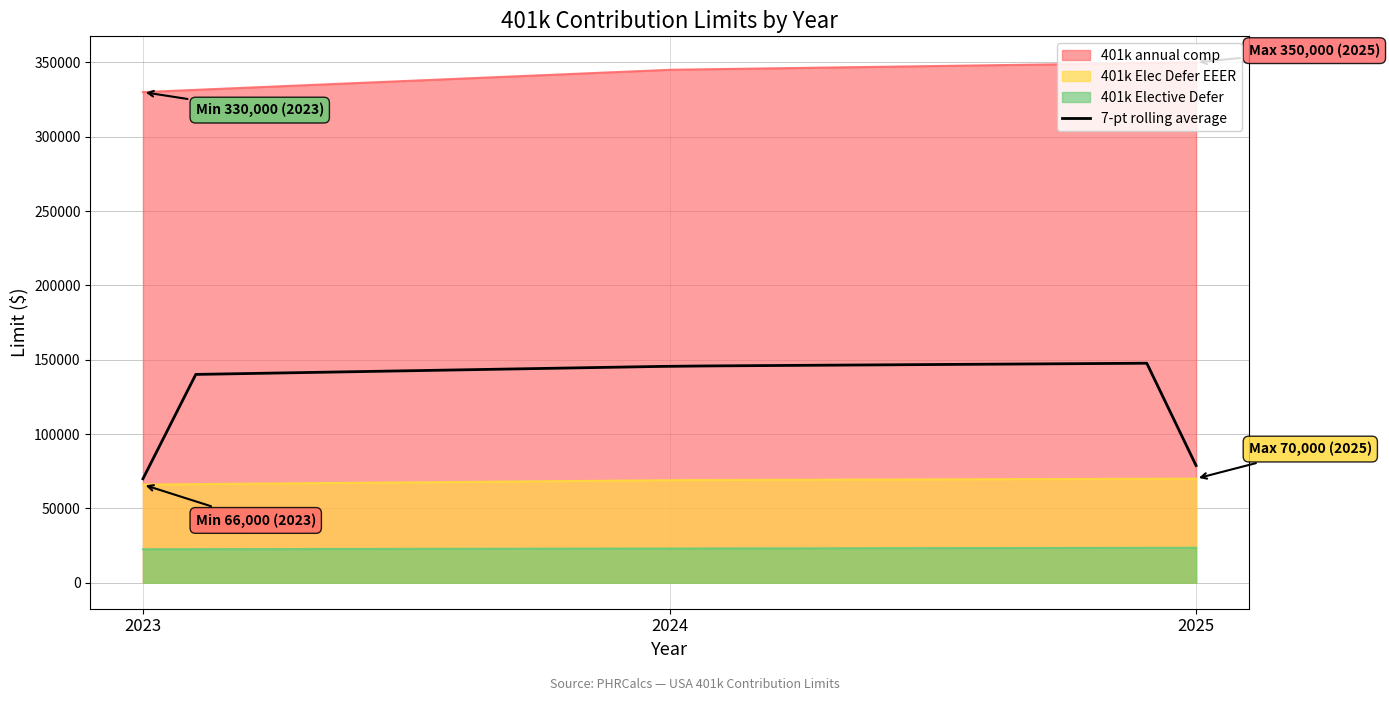

List the labels in order of 401k Elec Defer EEER value, largest first.

2025, 2024, 2023